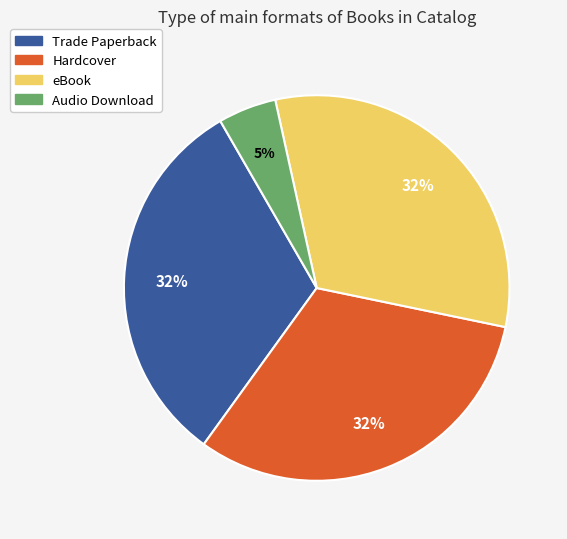

Do Hardcover and Audio Download together represent more than half of the pie?

No